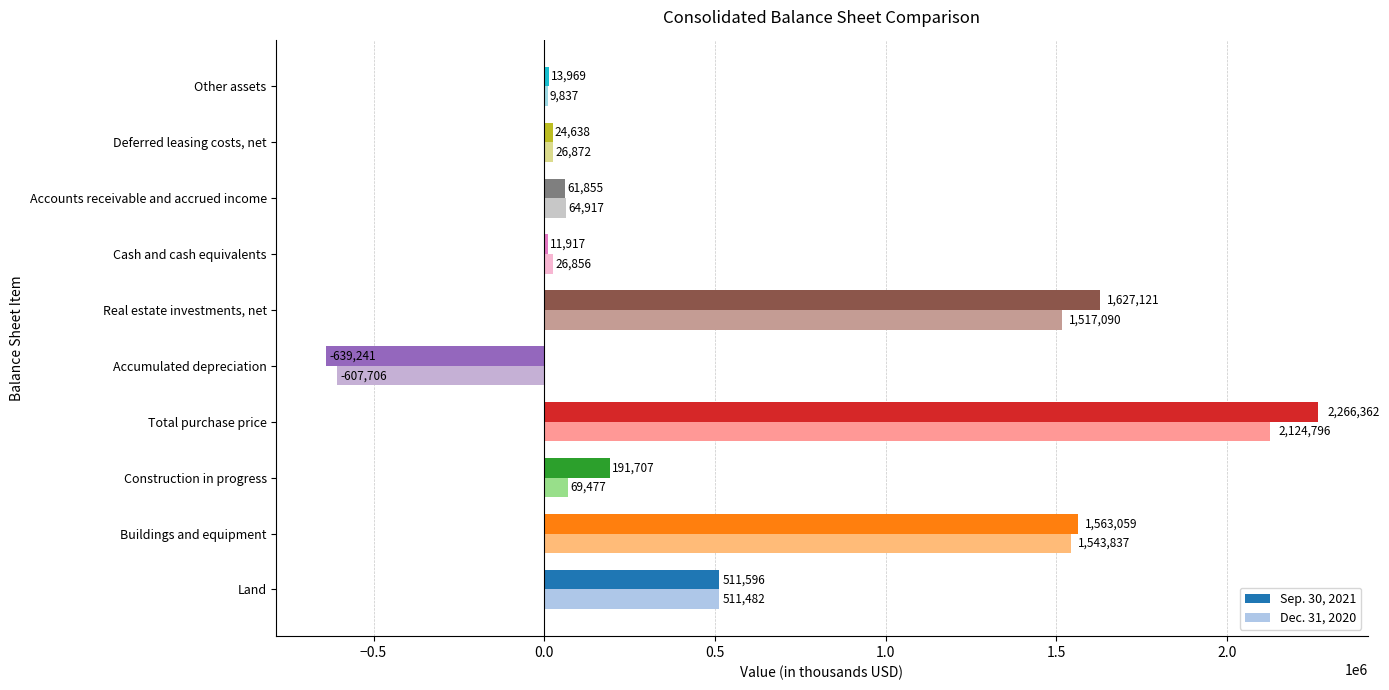

How many data points does each series have?

10